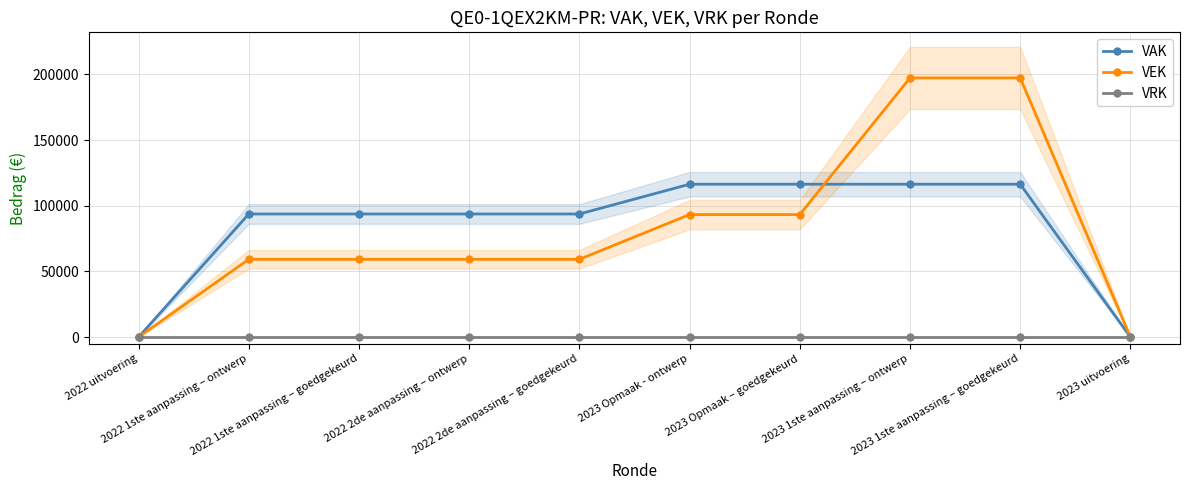

Reading left to right, transcribe all the data shown in this chart.

VAK: 0	93700	93700	93700	93700	116370	116370	116370	116370	0
VEK: 0	59190	59190	59190	59190	93260	93260	197282	197282	0
VRK: 0	0	0	0	0	0	0	0	0	0